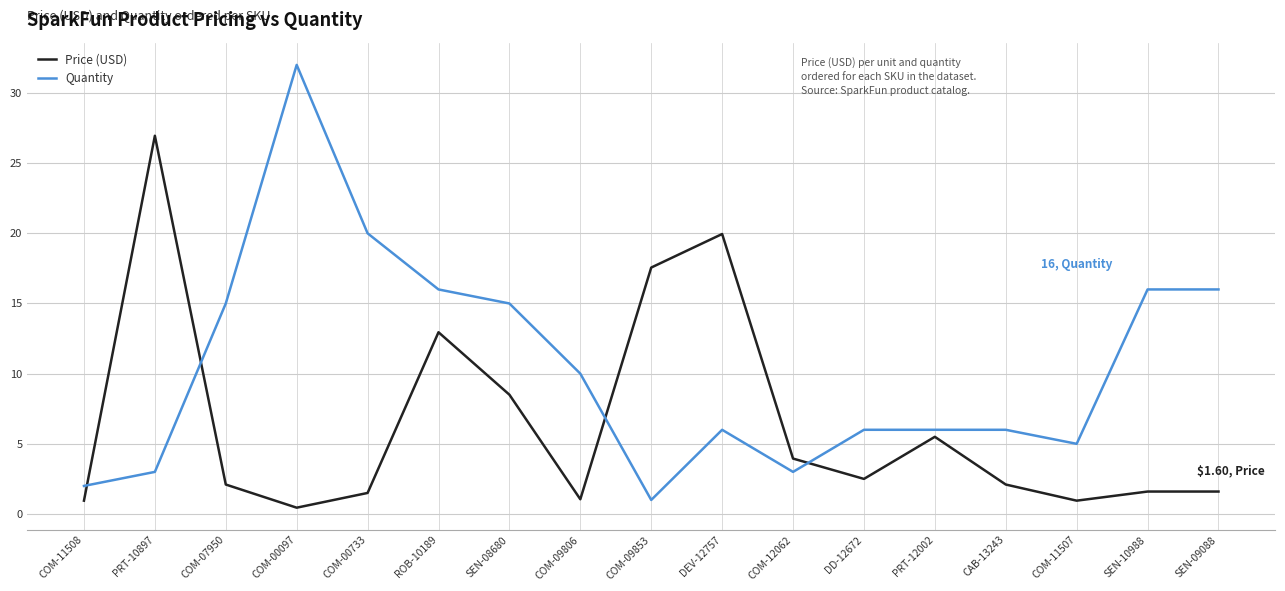

How many intersections are there between Price (USD) and Quantity?

4